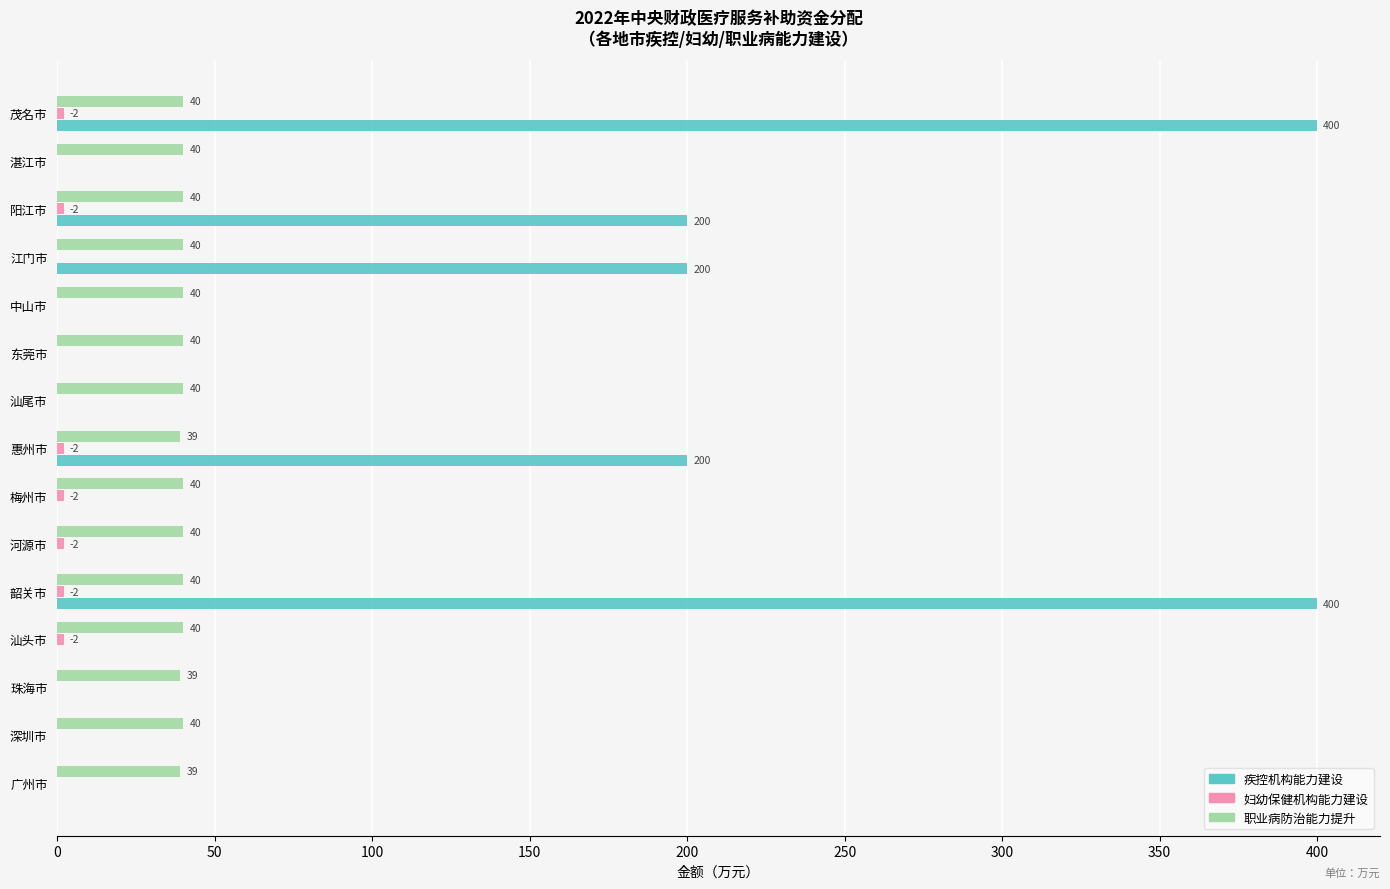

The value of 职业病防治能力提升 at 韶关市 is 40. True or false?

True